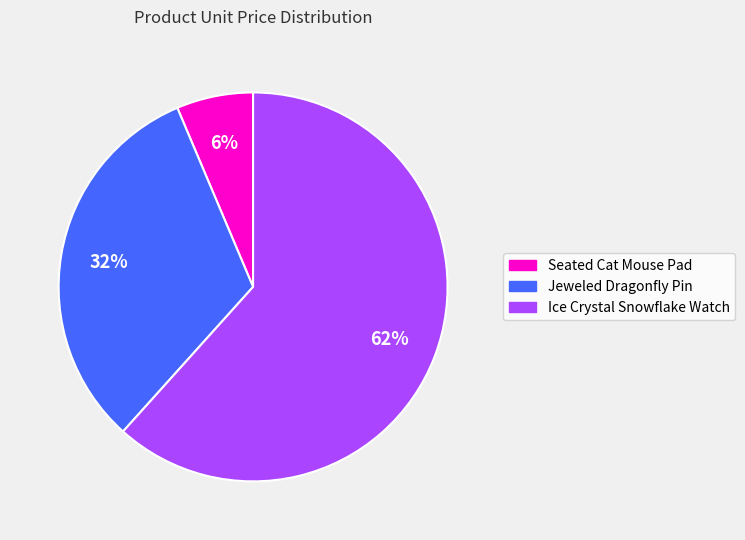

Count the number of slices in the pie.

3